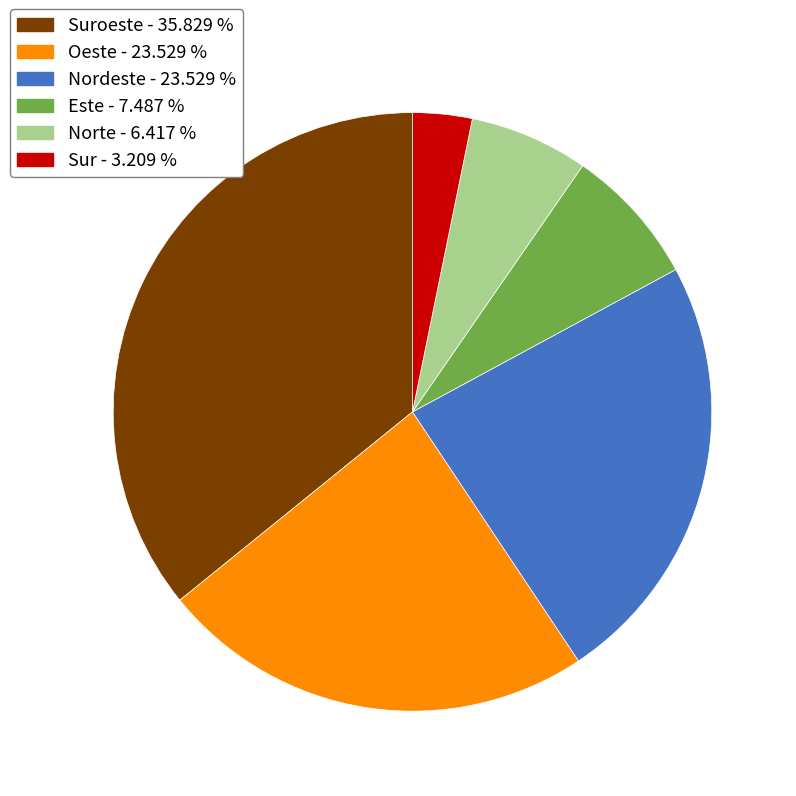

Does any single category account for the majority?

No